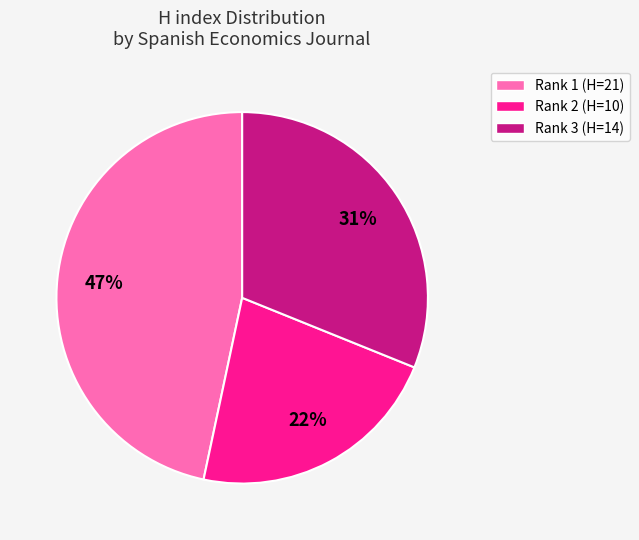

To the nearest percent, what is the average slice percentage?

33%